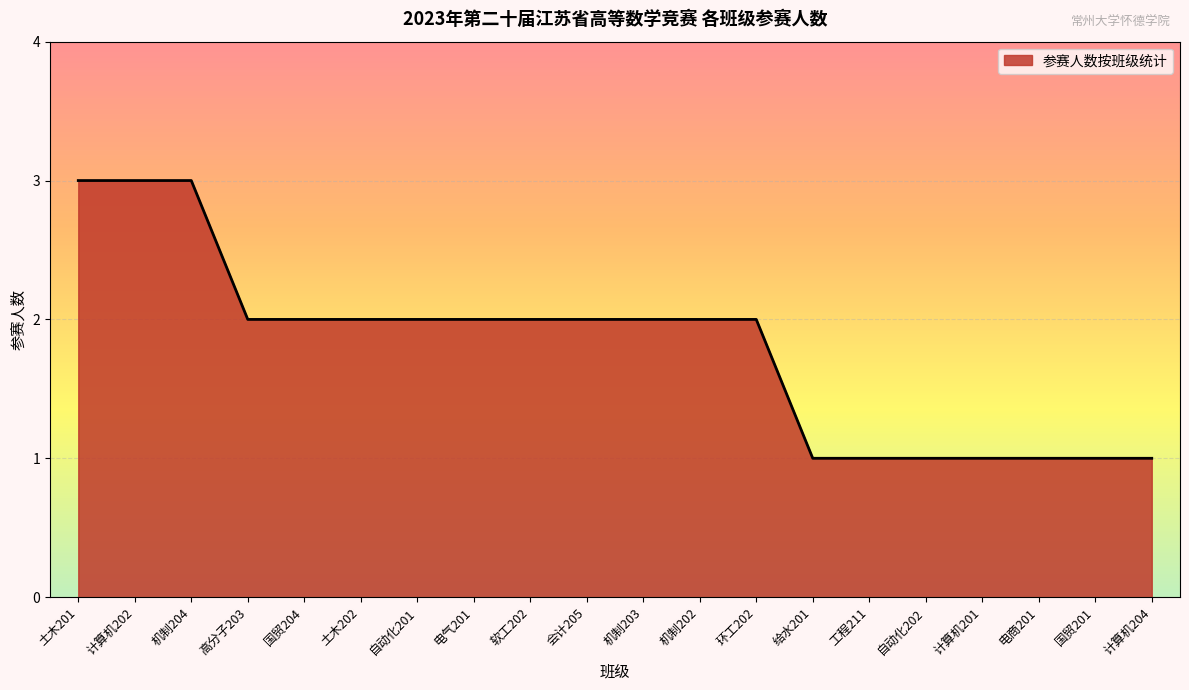

Is it true that the value at 高分子203 is 3?

False